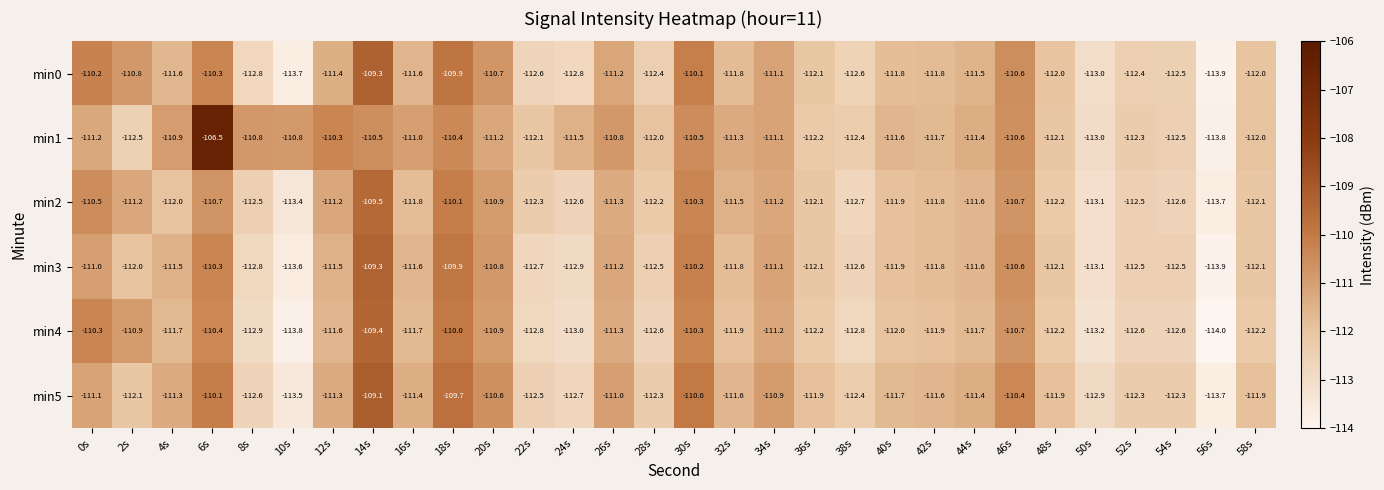

Where does the min5 series first go above -111?

6s